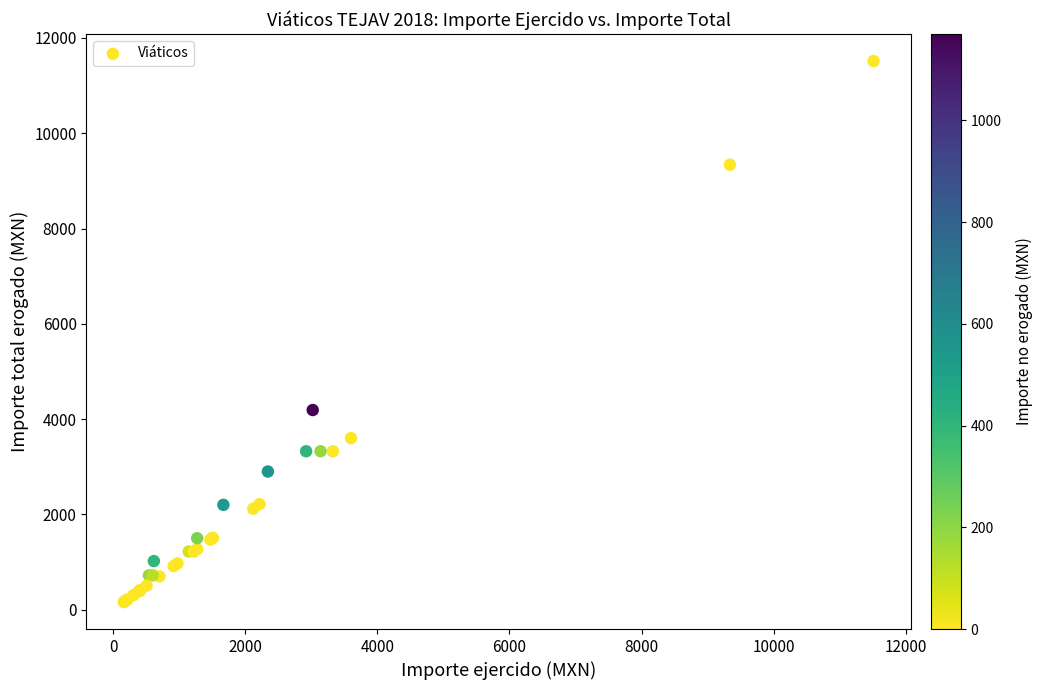

What Y value in the scatter plot is closest to 5838?

4190.0